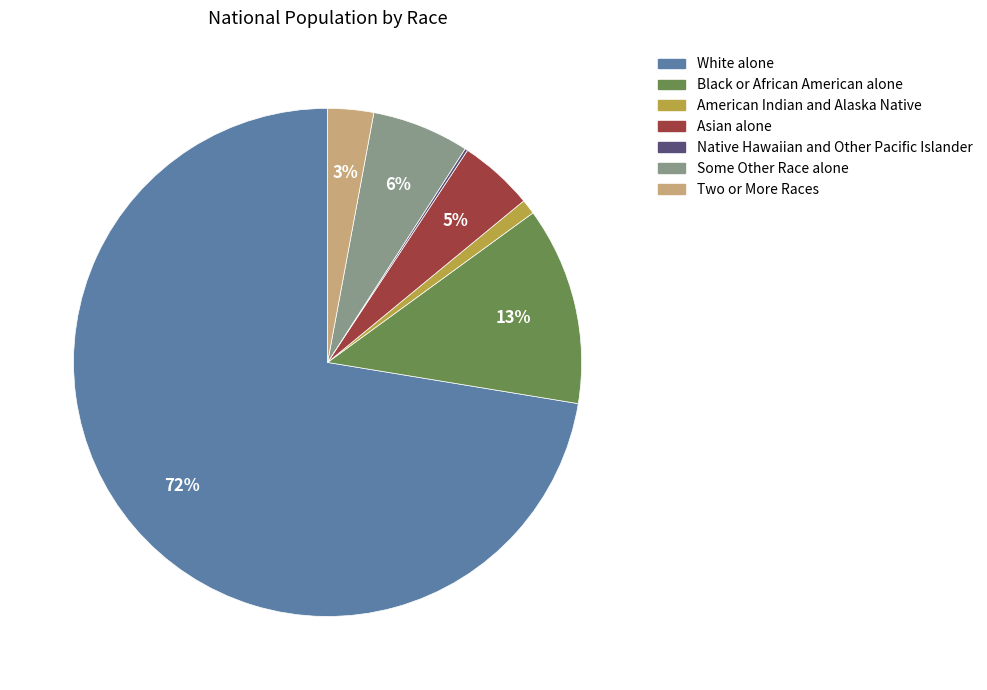

To the nearest percent, what is the average slice percentage?

14%